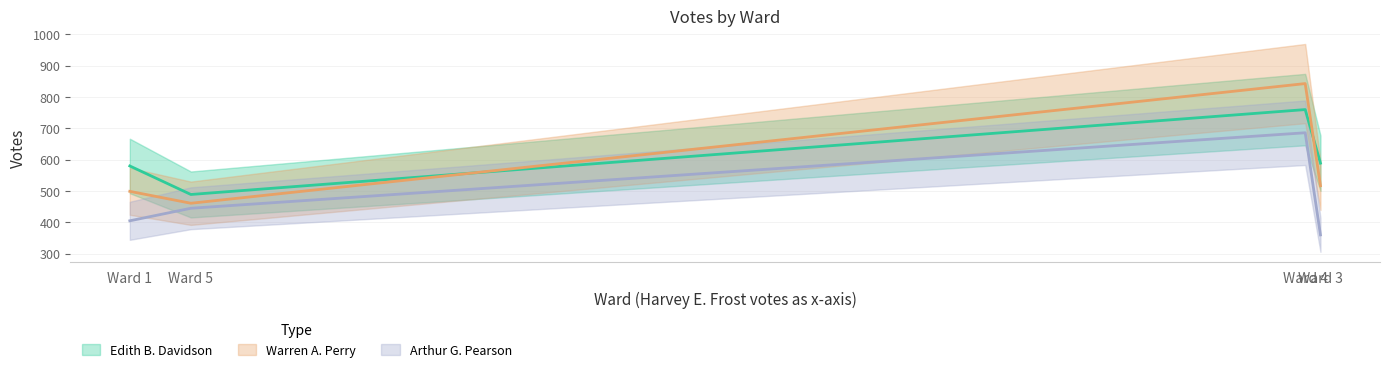

Is this an area chart (filled region under the line)?

No